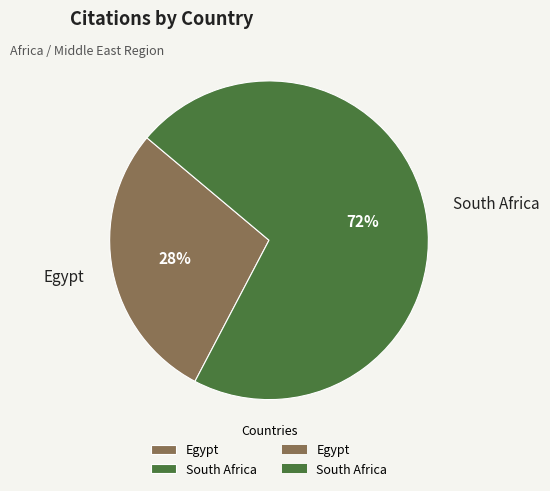

Which has a higher value, South Africa or Egypt?

South Africa